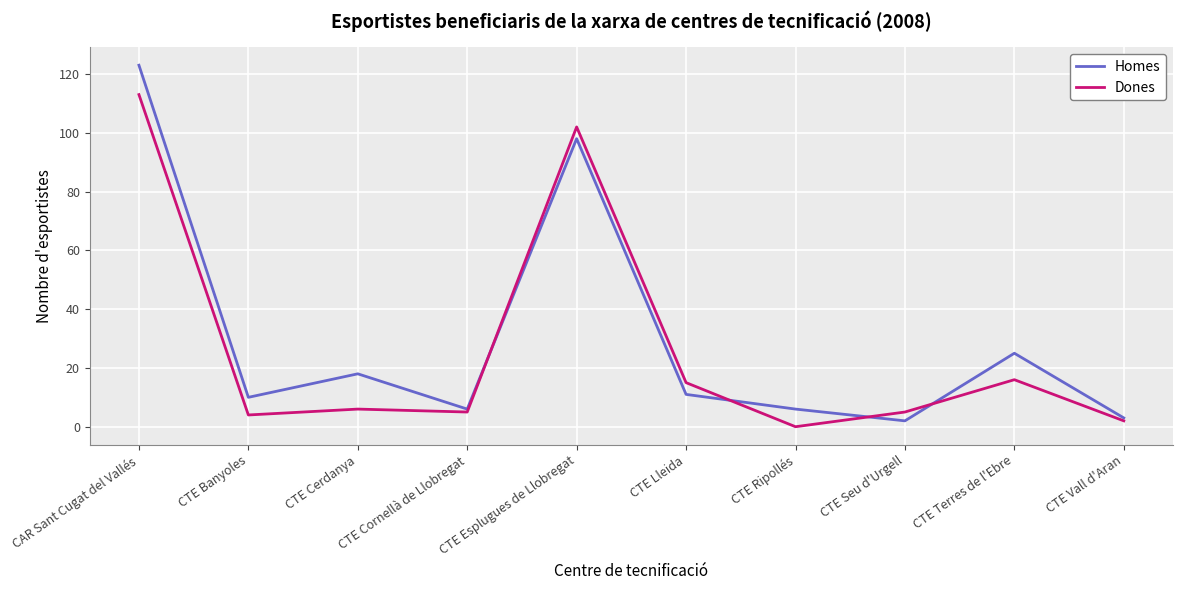

What is the maximum value shown in the chart?

123